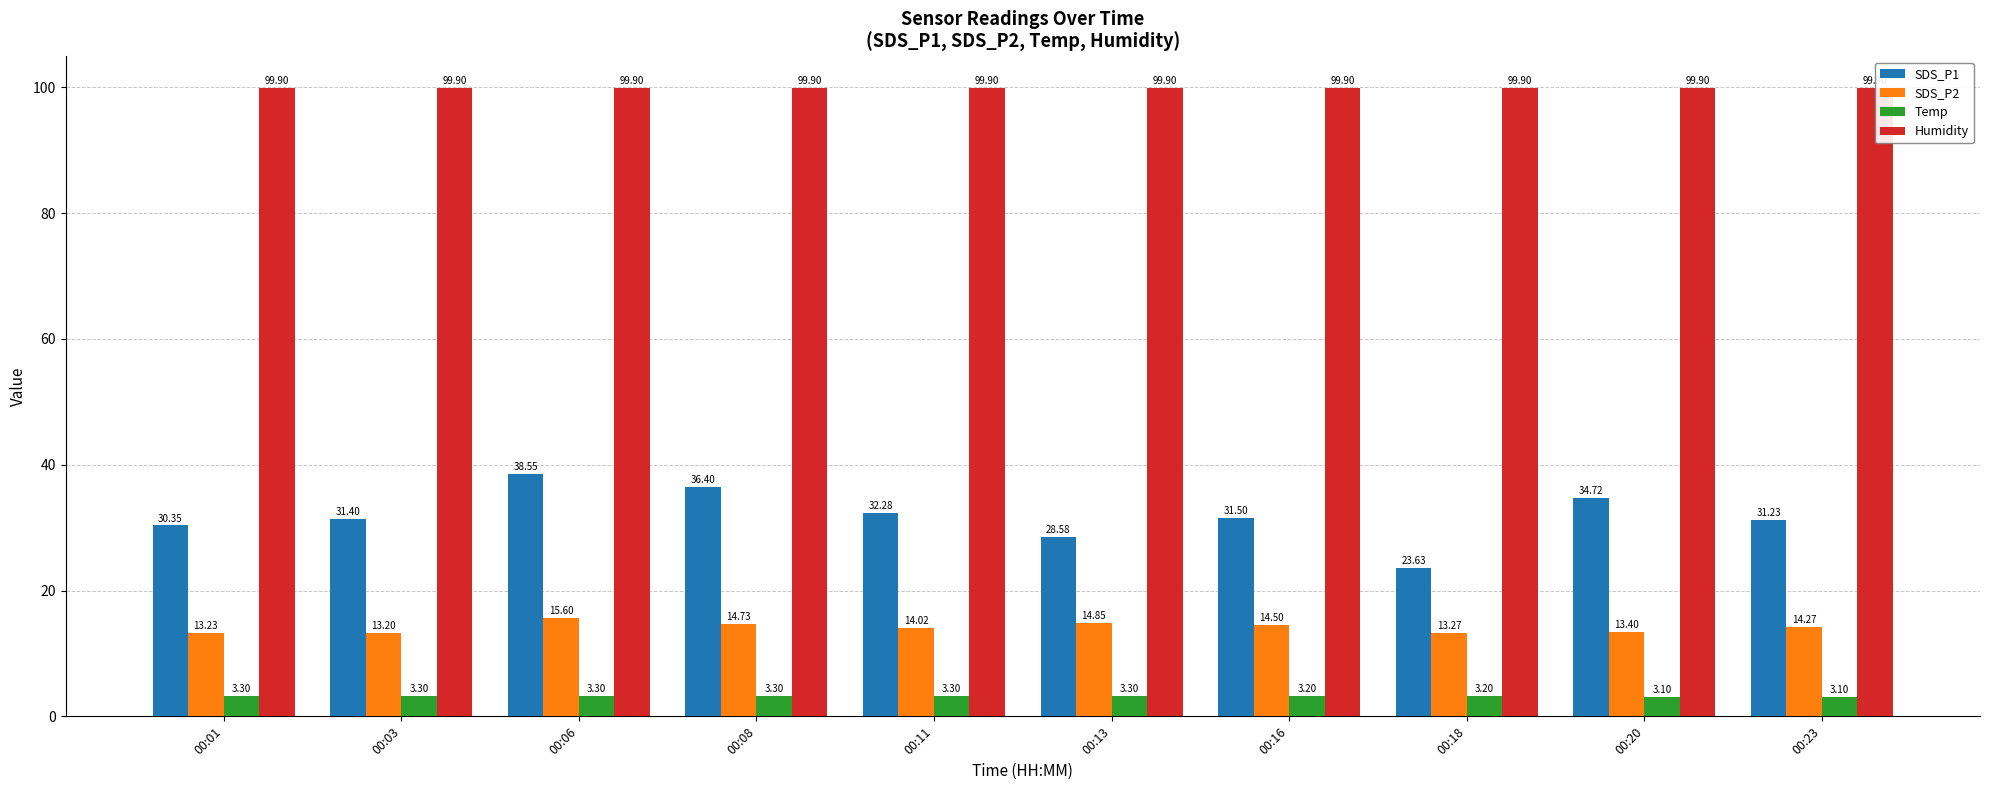

What value does the Humidity series have at 00:06?

99.9